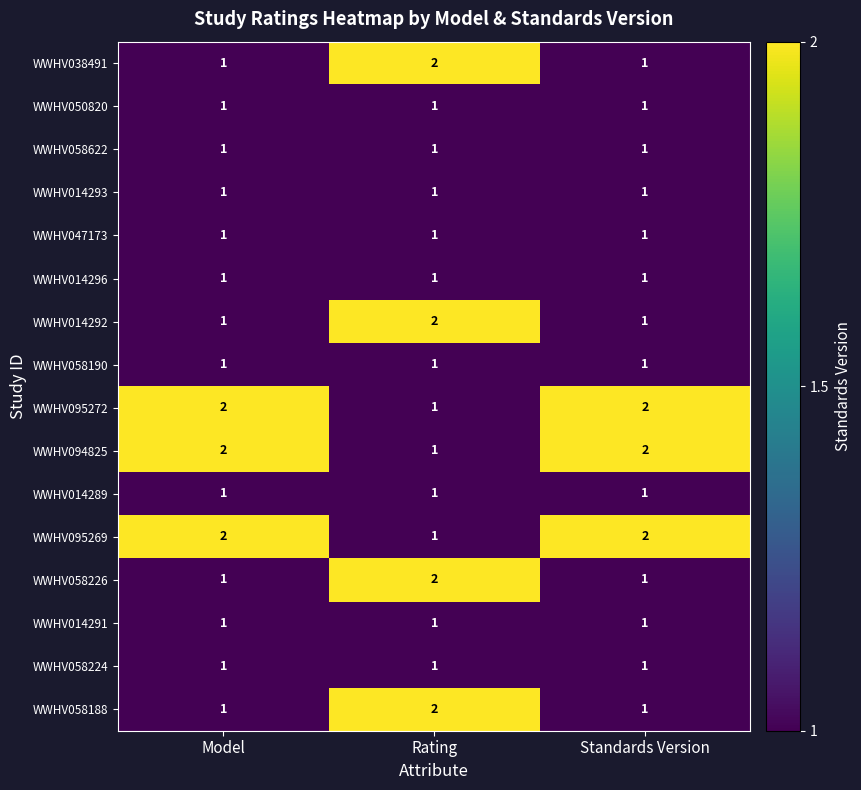

What is the sum of all WWHV050820 values?

3